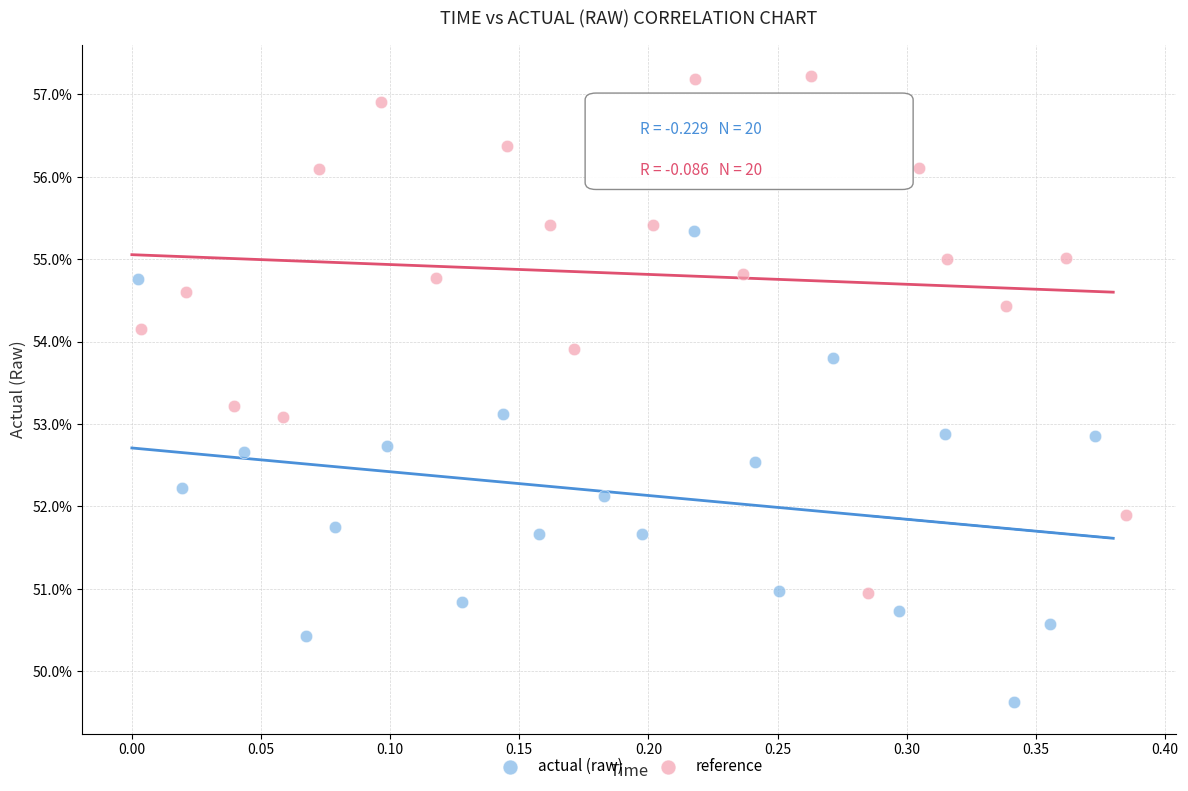

Which series reaches the maximum Y coordinate?

reference